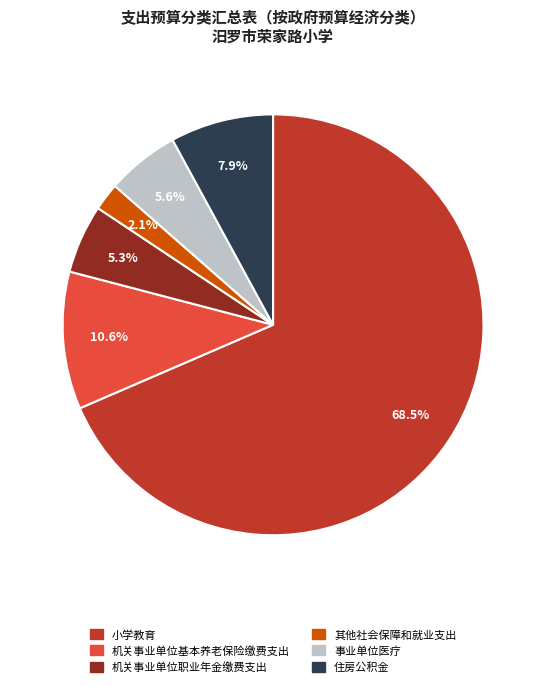

What is the total percentage of 小学教育 and 事业单位医疗?

74.1%